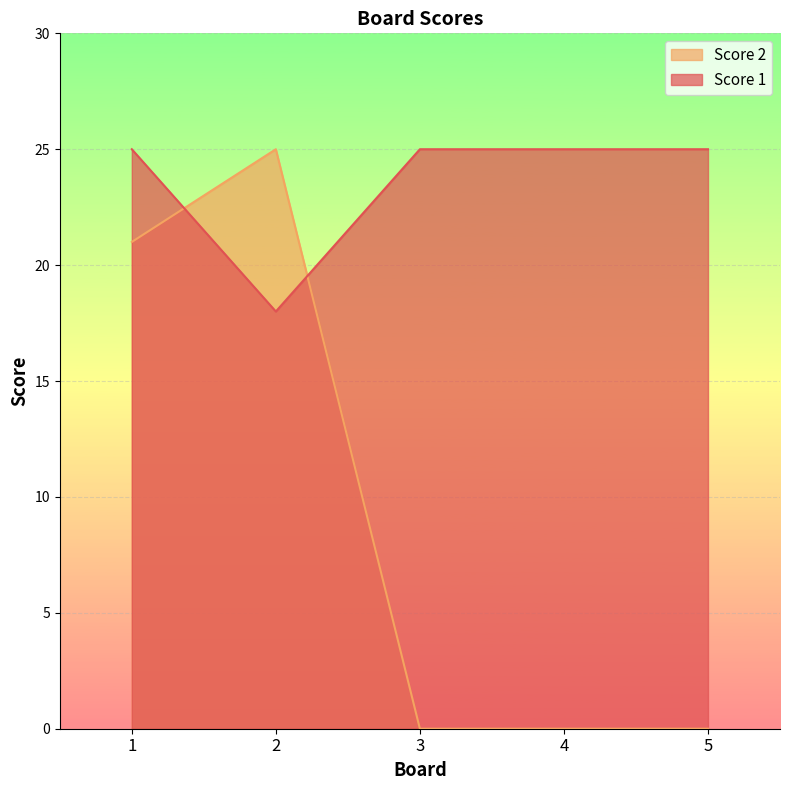

How many lines are shown in the chart?

2